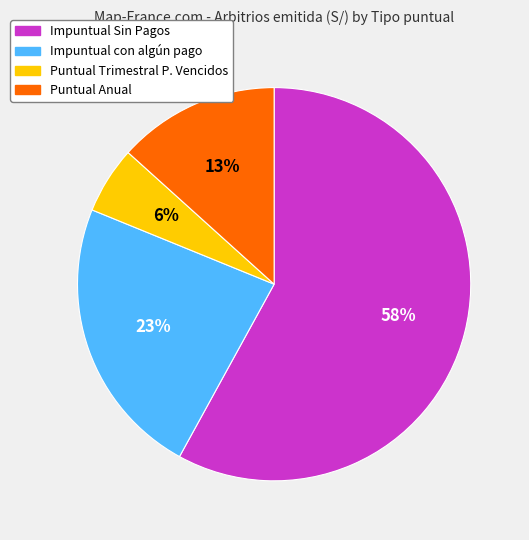

What is the largest slice in the pie chart?

Impuntual Sin Pagos